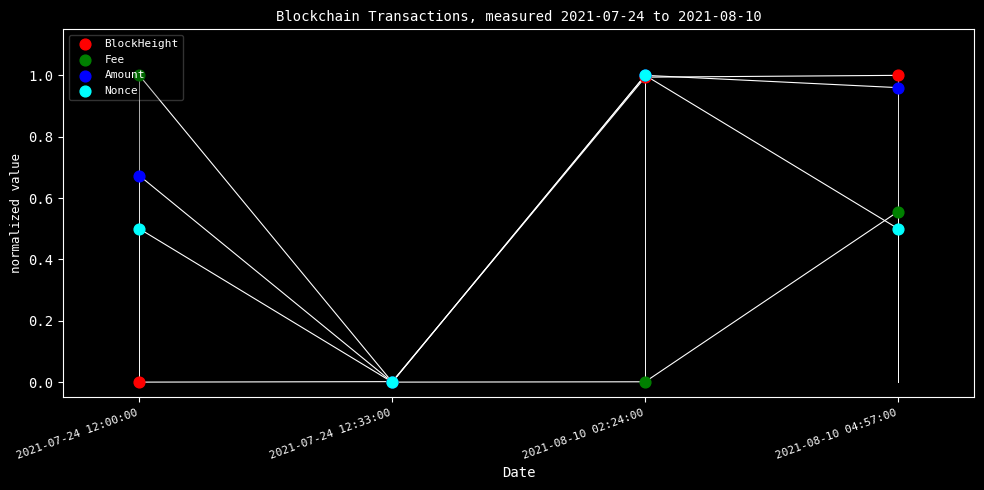

Which series contains the highest Y value?

BlockHeight